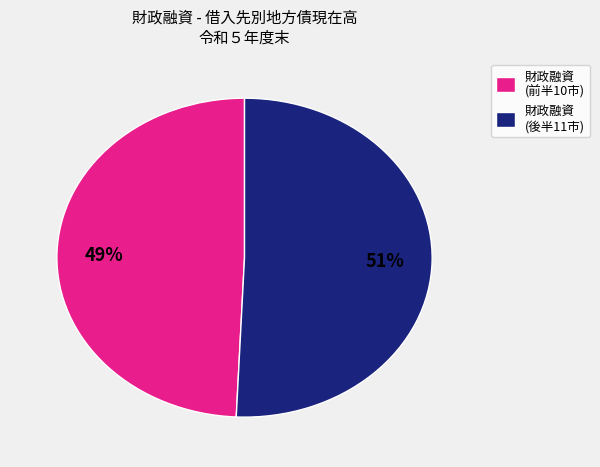

Is it true that 財政融資 (後半11市) is 45% of the pie?

False